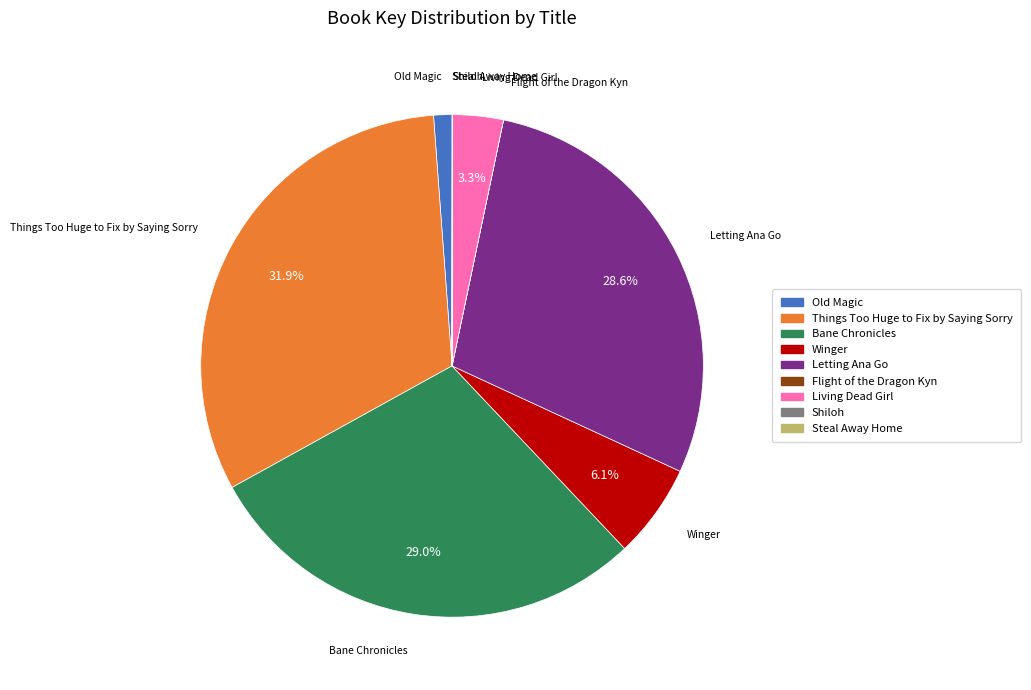

To the nearest percent, what portion does Living Dead Girl represent?

3%